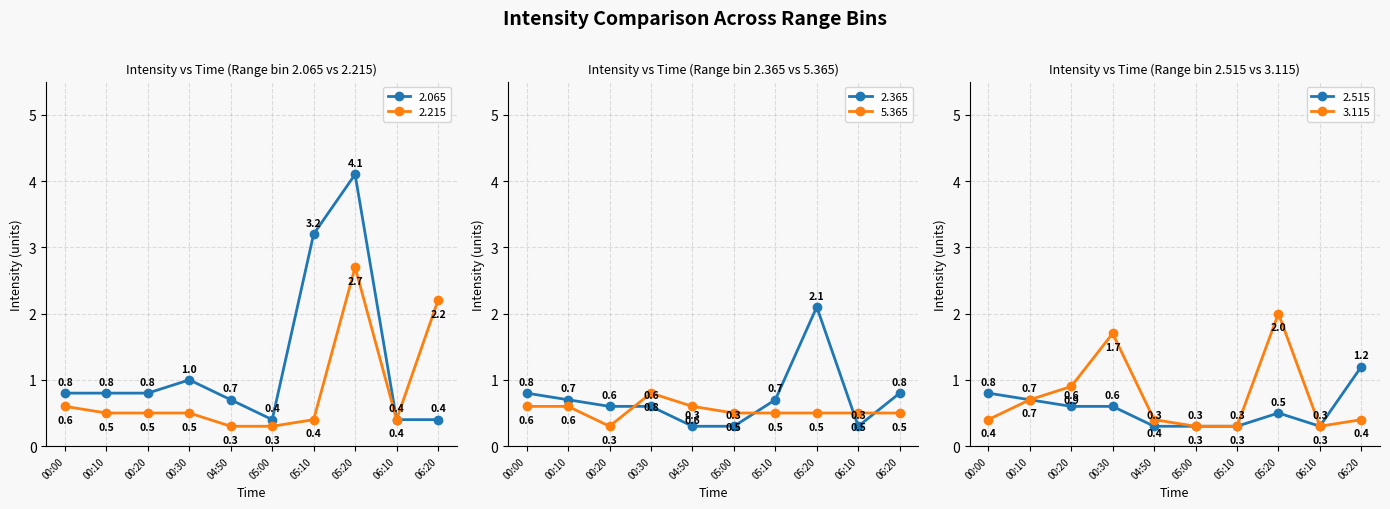

What is the total value across all series at 05:10?

5.4